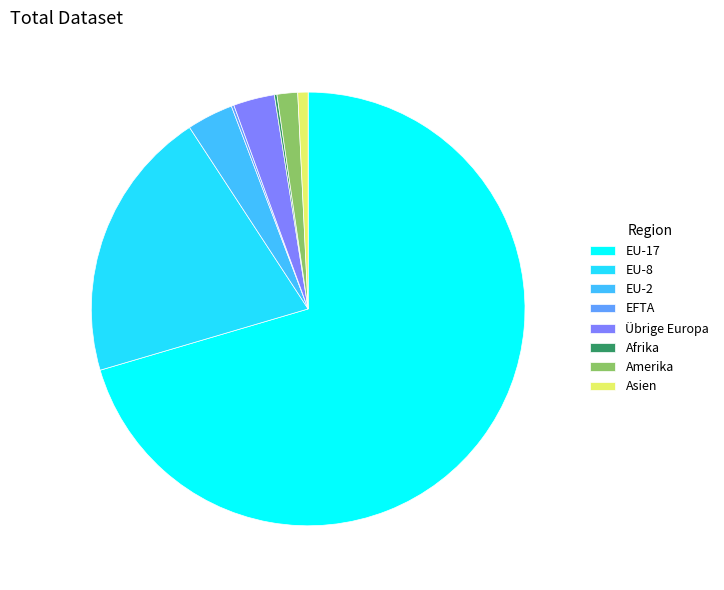

Which slice is the largest?

EU-17